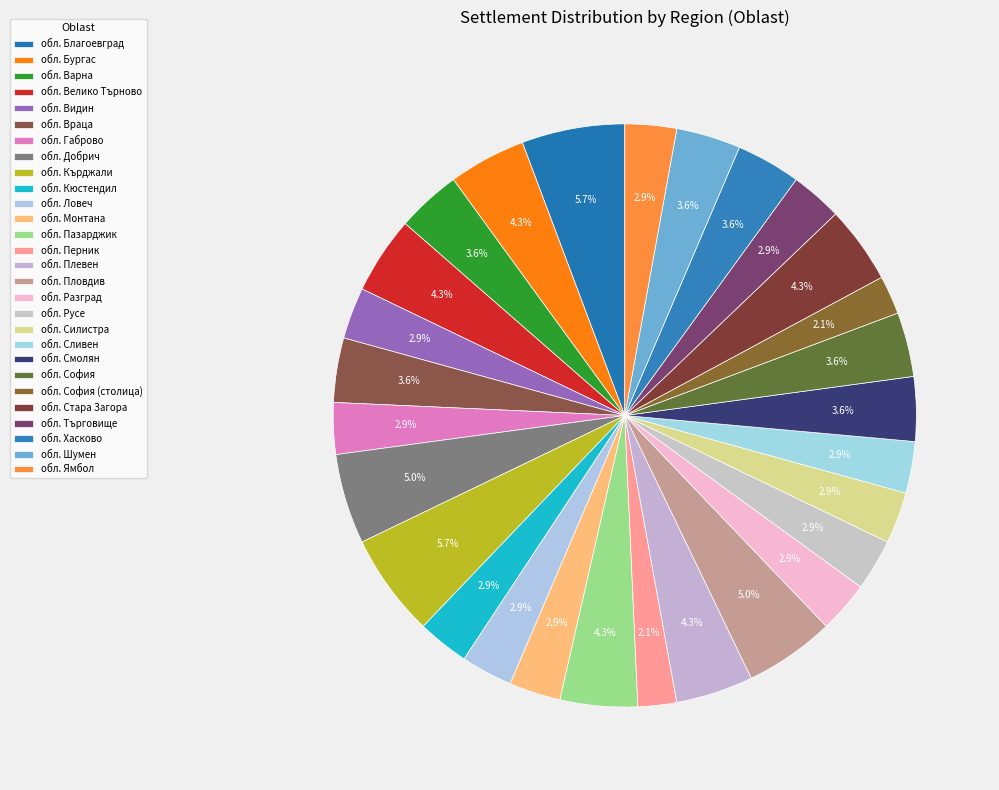

Rank the categories by value from highest to lowest.

обл. Благоевград, обл. Кърджали, обл. Добрич, обл. Пловдив, обл. Бургас, обл. Велико Търново, обл. Пазарджик, обл. Плевен, обл. Стара Загора, обл. Варна, обл. Враца, обл. Смолян, обл. София, обл. Хасково, обл. Шумен, обл. Видин, обл. Габрово, обл. Кюстендил, обл. Ловеч, обл. Монтана, обл. Разград, обл. Русе, обл. Силистра, обл. Сливен, обл. Търговище, обл. Ямбол, обл. Перник, обл. София (столица)